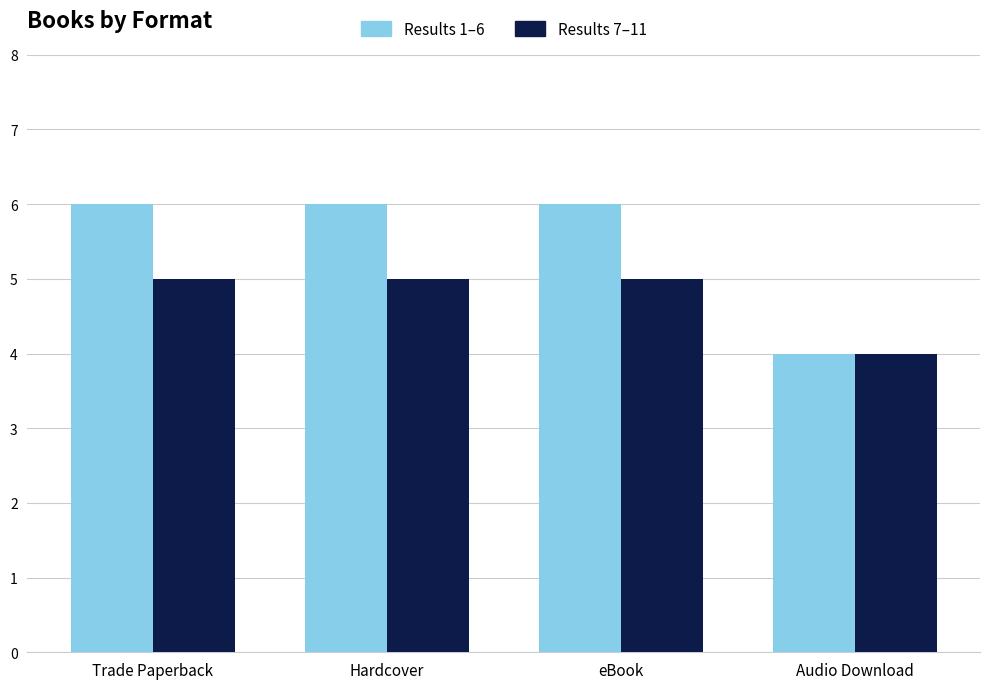

Count the Results 1–6 values in the range 6 to 7.

3